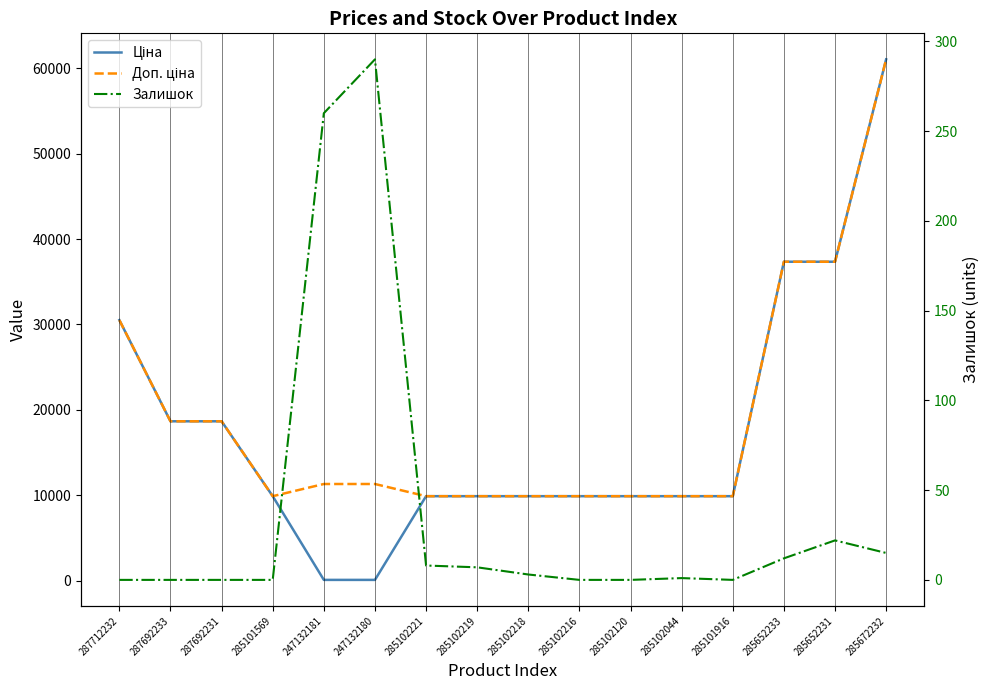

True or false: Залишок and Ціна intersect in this chart.

True